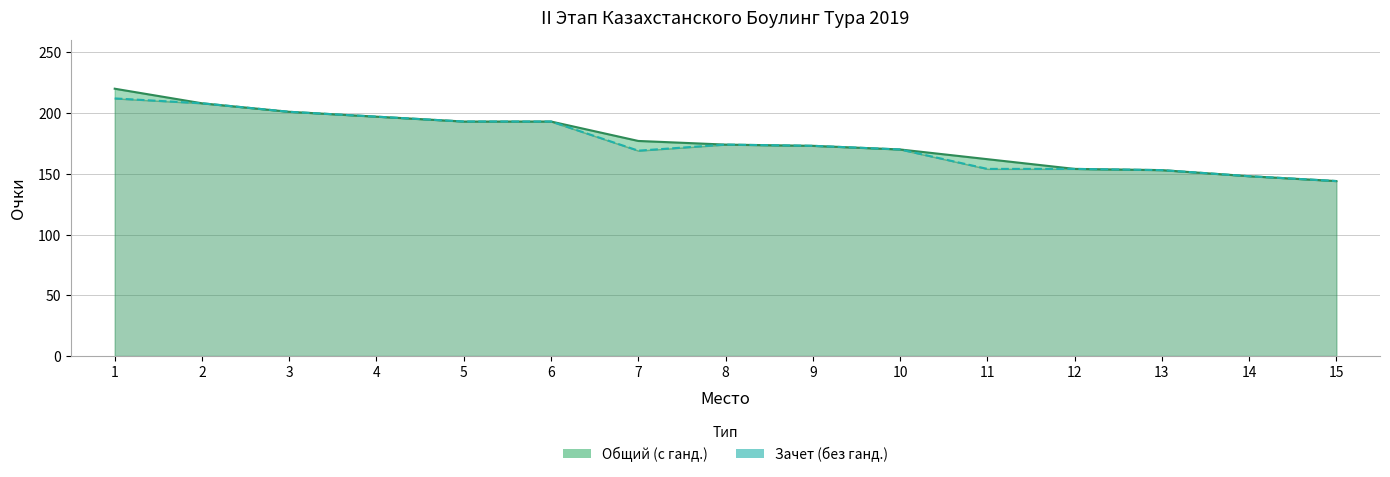

Rank the series by their average value, from highest to lowest.

Общий (с ганд.), Зачет (без ганд.)